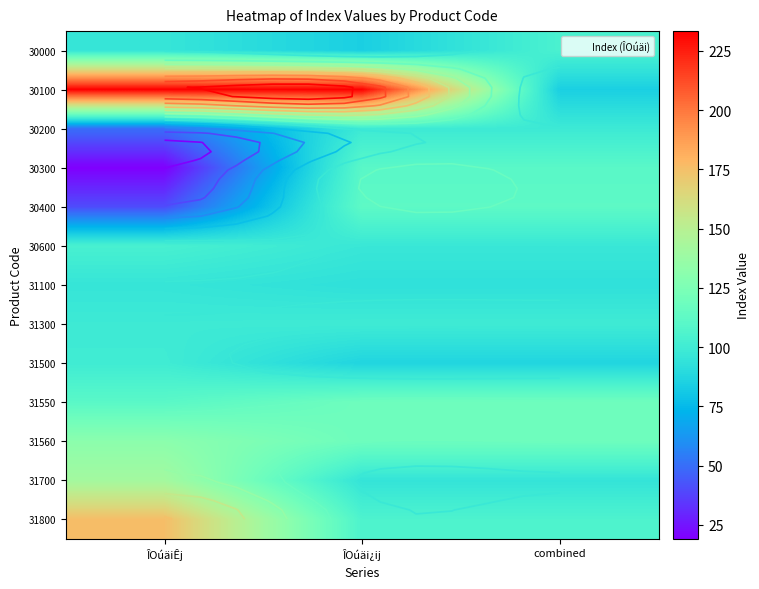

At which category is the sum across all series the highest?

ÎOúäi¿ij